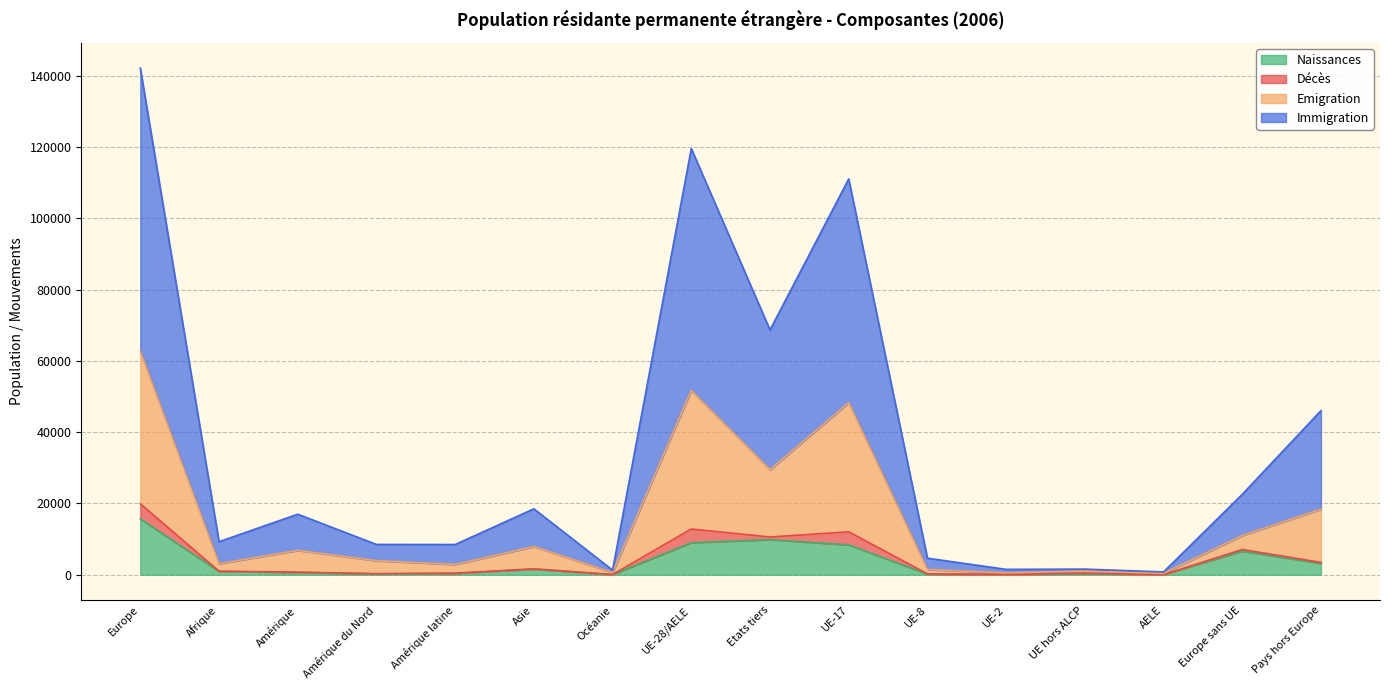

How many data points in Naissances are less than 926?

8